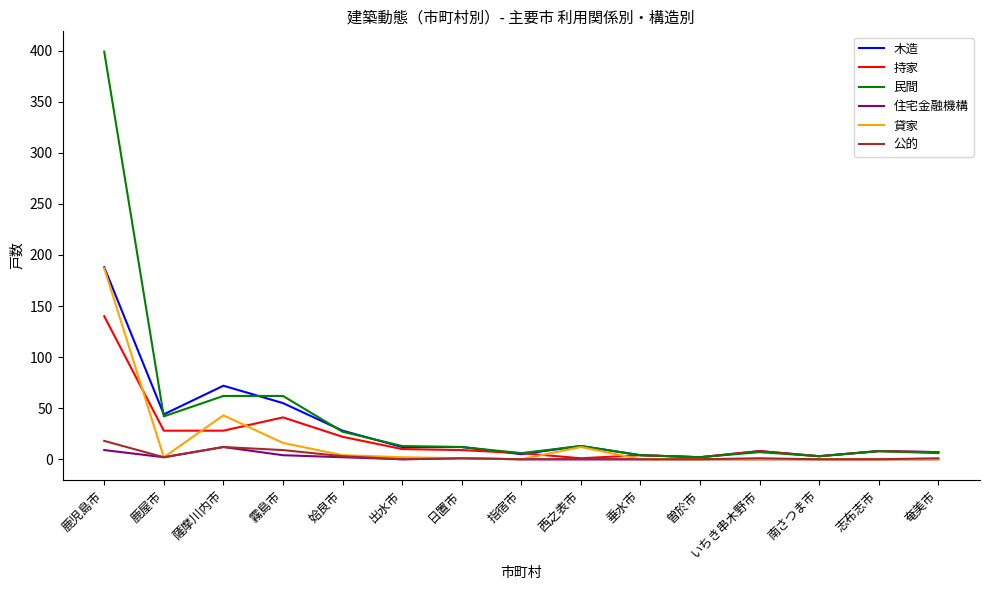

At which category is the sum across all series the highest?

鹿児島市